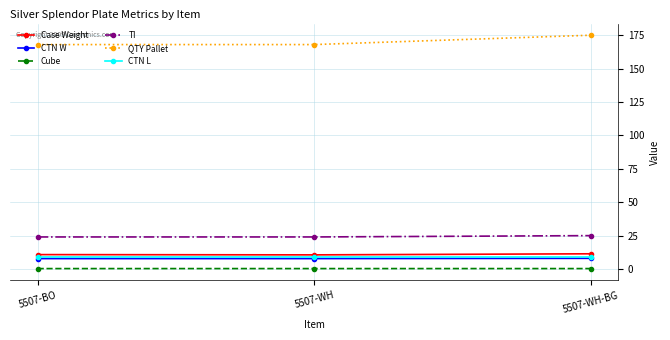

What is the value of the QTY Pallet point at the 1st from the left?

168.0